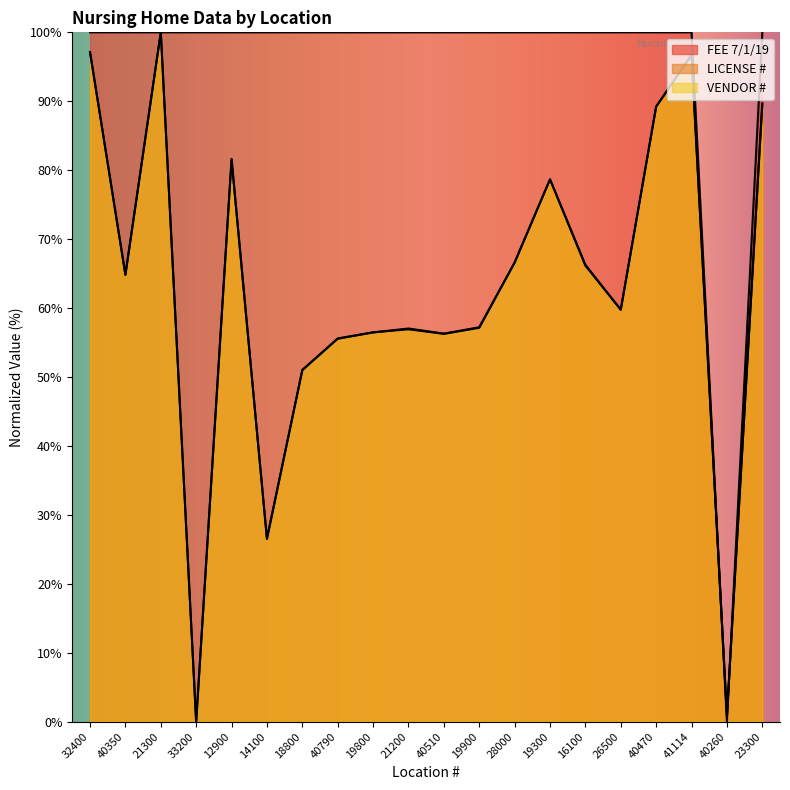

What are all the series names shown in the legend?

FEE 7/1/19, LICENSE #, VENDOR # (normalized)